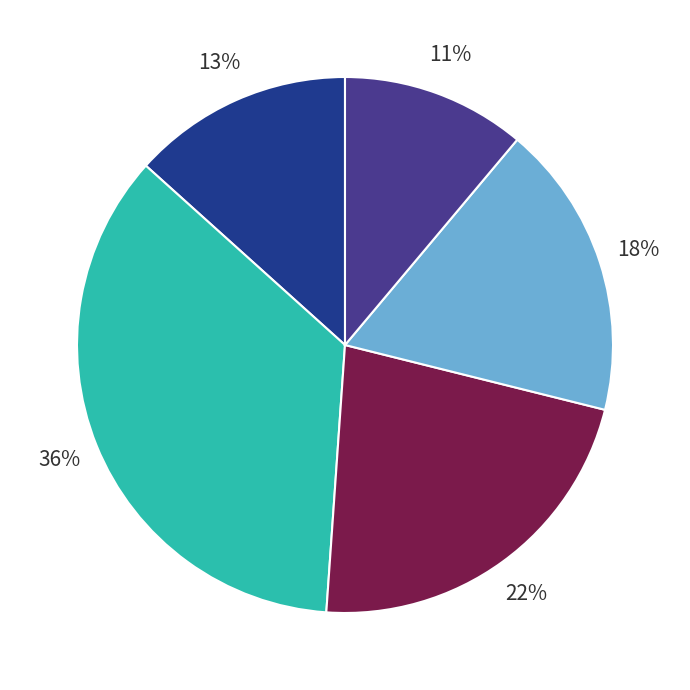

To the nearest percent, what is the average slice percentage?

20%